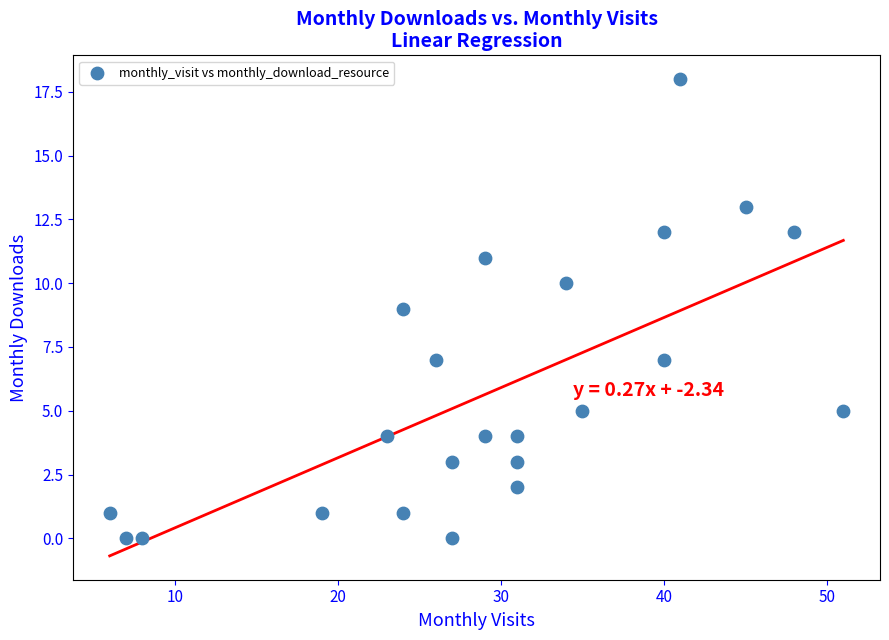

What is the range of X values (max minus min)?

45